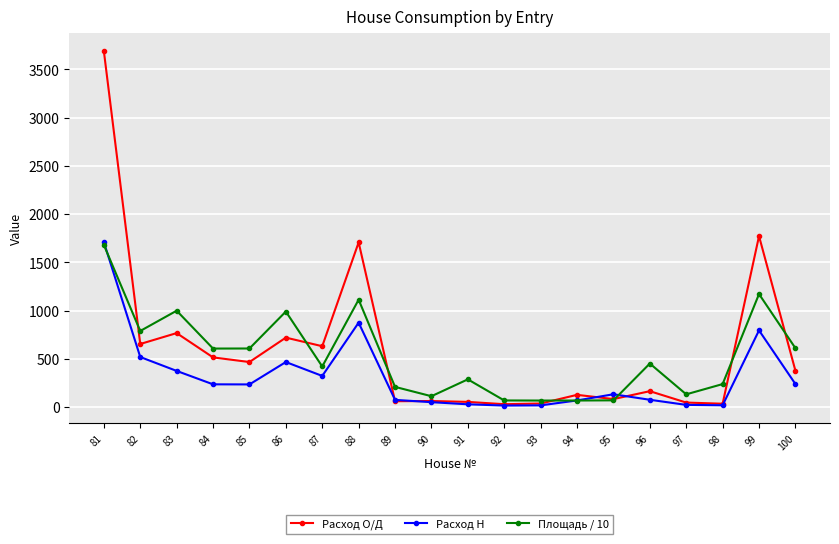

At which label does Площадь / 10 first exceed 452?

81